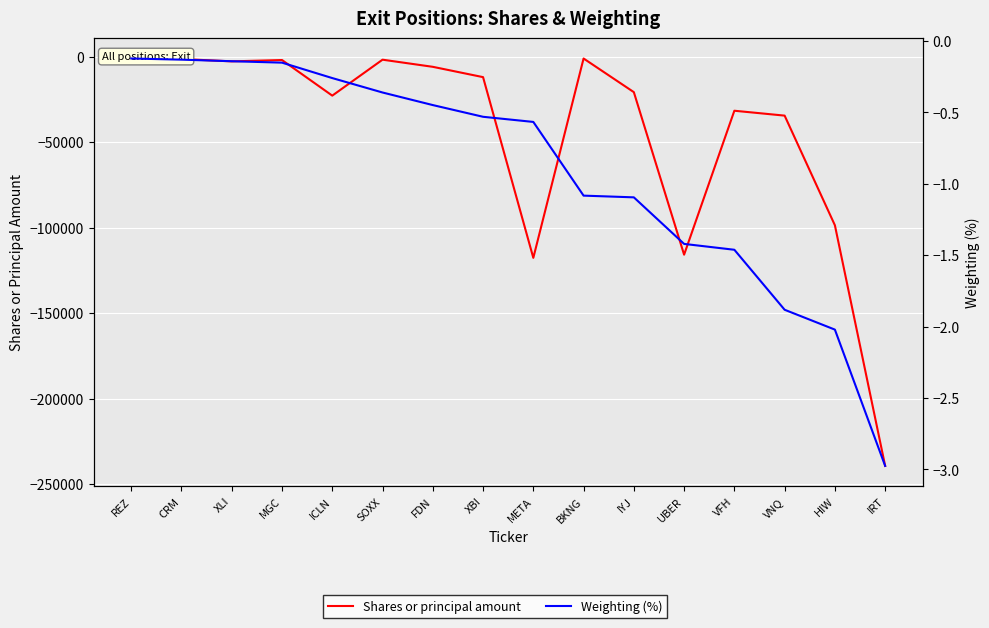

Reading left to right, list all the values displayed in this chart.

Shares or principal amount: REZ=-2565.0	CRM=-1329.0	XLI=-2709.0	MGC=-1922.0	ICLN=-22750.0	SOXX=-1723.0	FDN=-5894.0	XBI=-11927.0	META=-117634.0	BKNG=-1032.0	IYJ=-20712.0	UBER=-115786.0	VFH=-31583.0	VNQ=-34445.0	HIW=-98576.0	IRT=-239327.0
Weighting (%): REZ=-0.1	CRM=-0.1	XLI=-0.1	MGC=-0.2	ICLN=-0.3	SOXX=-0.4	FDN=-0.4	XBI=-0.5	META=-0.6	BKNG=-1.1	IYJ=-1.1	UBER=-1.4	VFH=-1.5	VNQ=-1.9	HIW=-2.0	IRT=-3.0